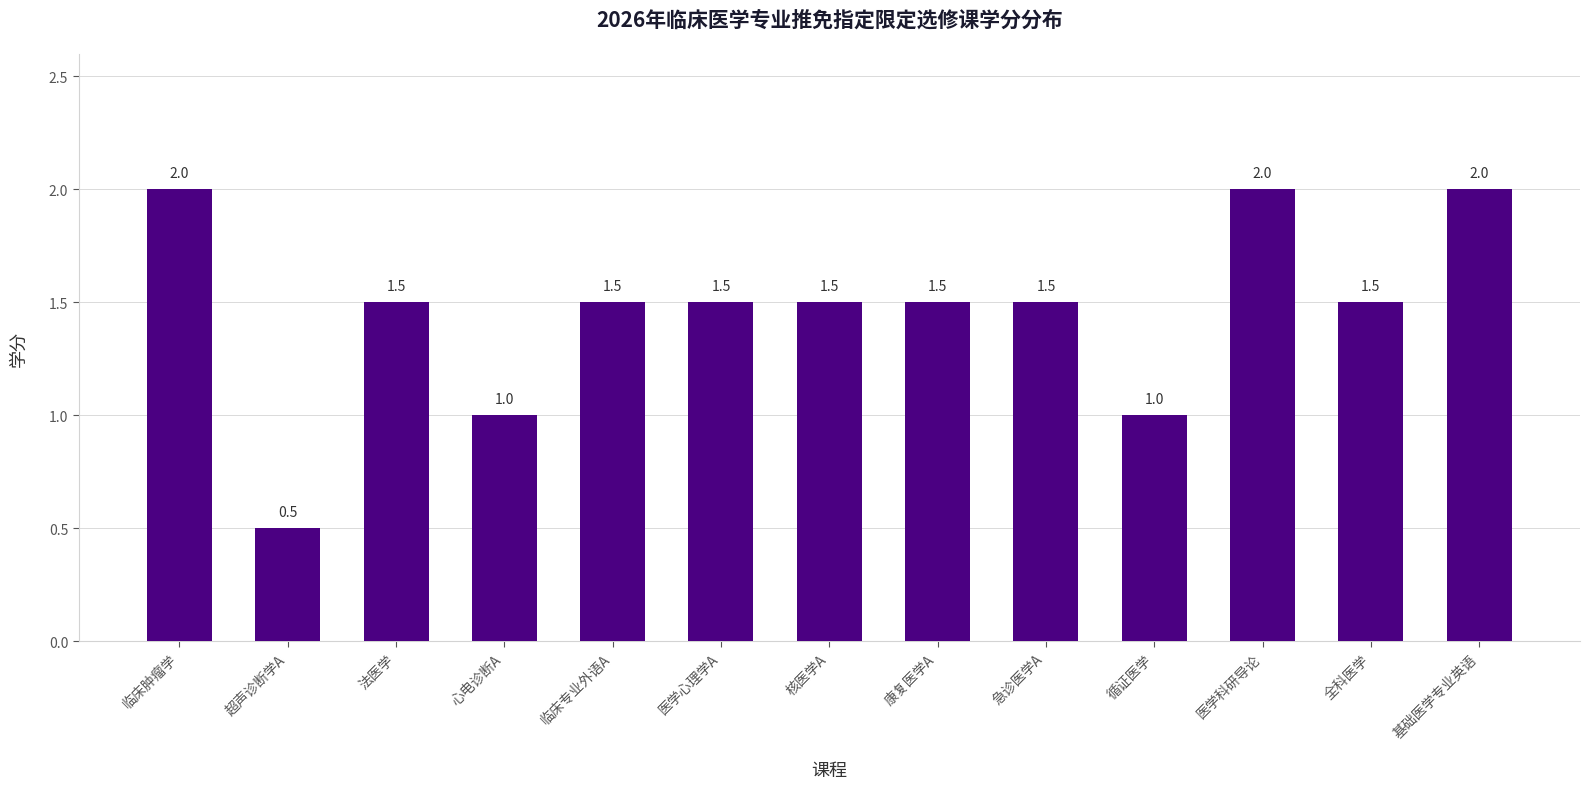

Is it true that the value at 医学心理学A is 1.5?

True